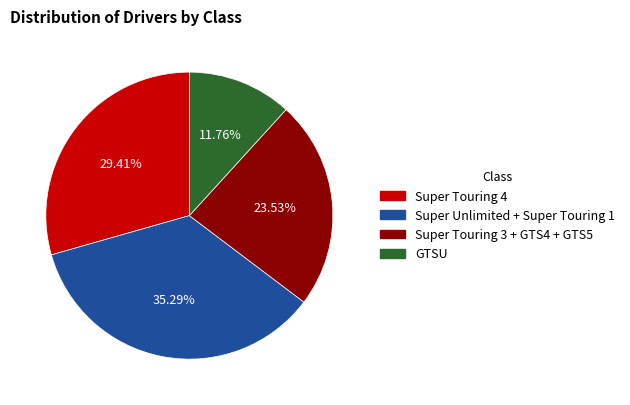

Is there any slice that represents more than half of the pie?

No